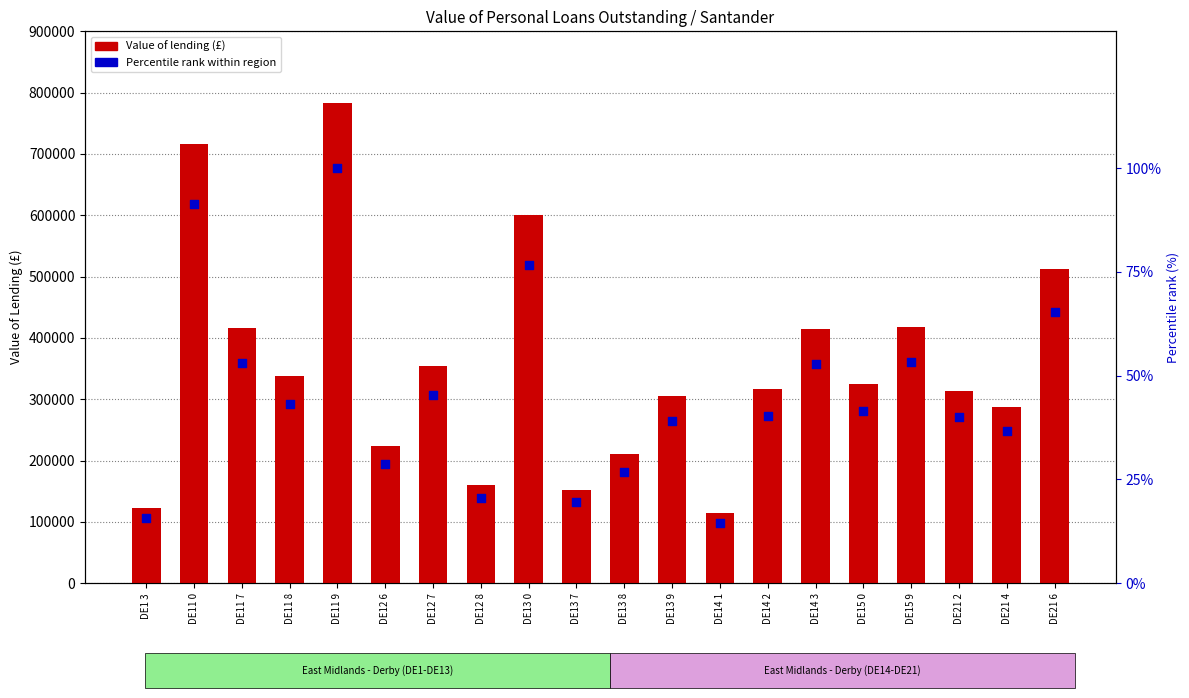

At how many categories does at least one series exceed 261387?

14